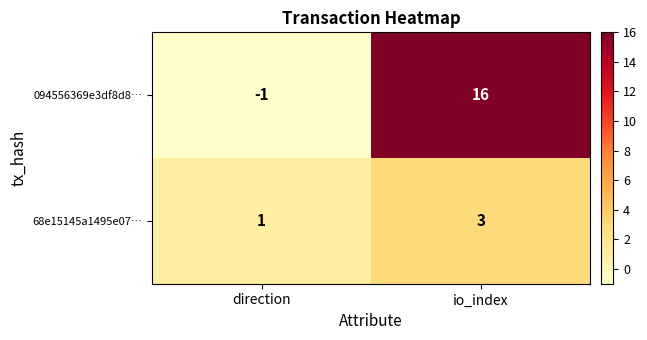

Count the number of categories in the chart.

2